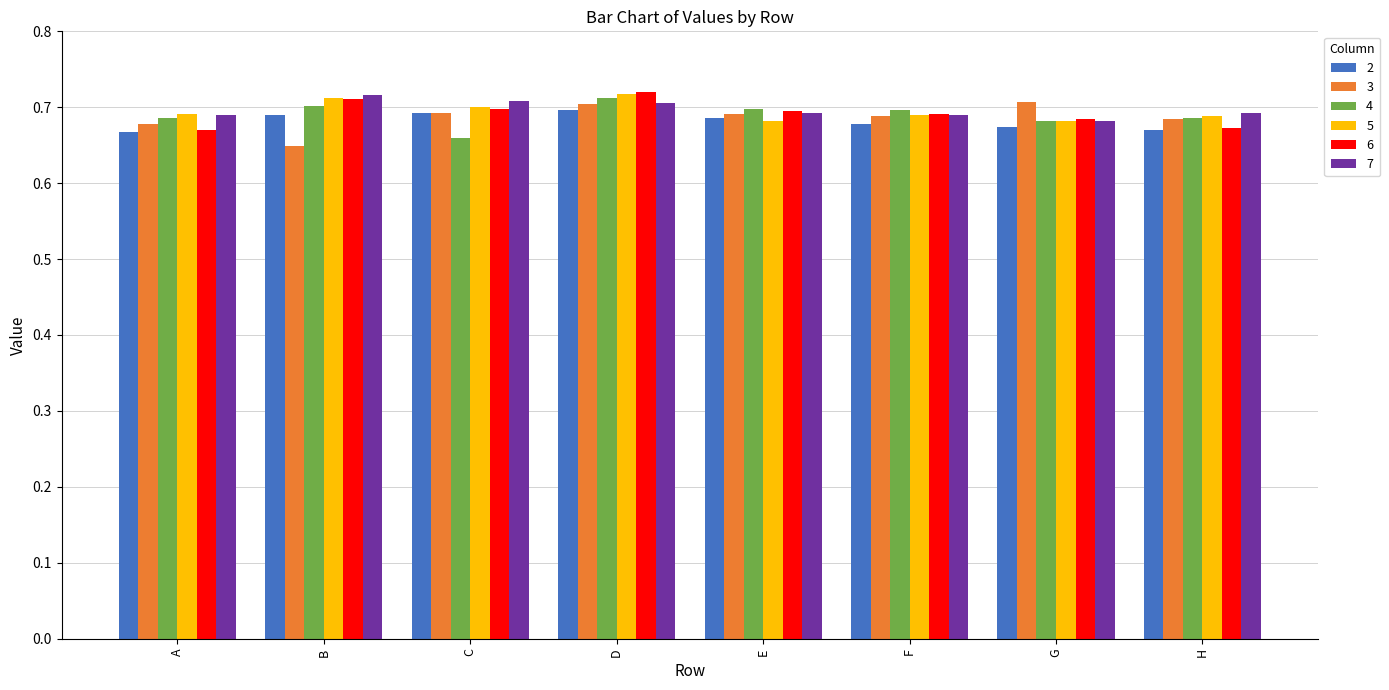

What is the total value across all series at C?

4.2